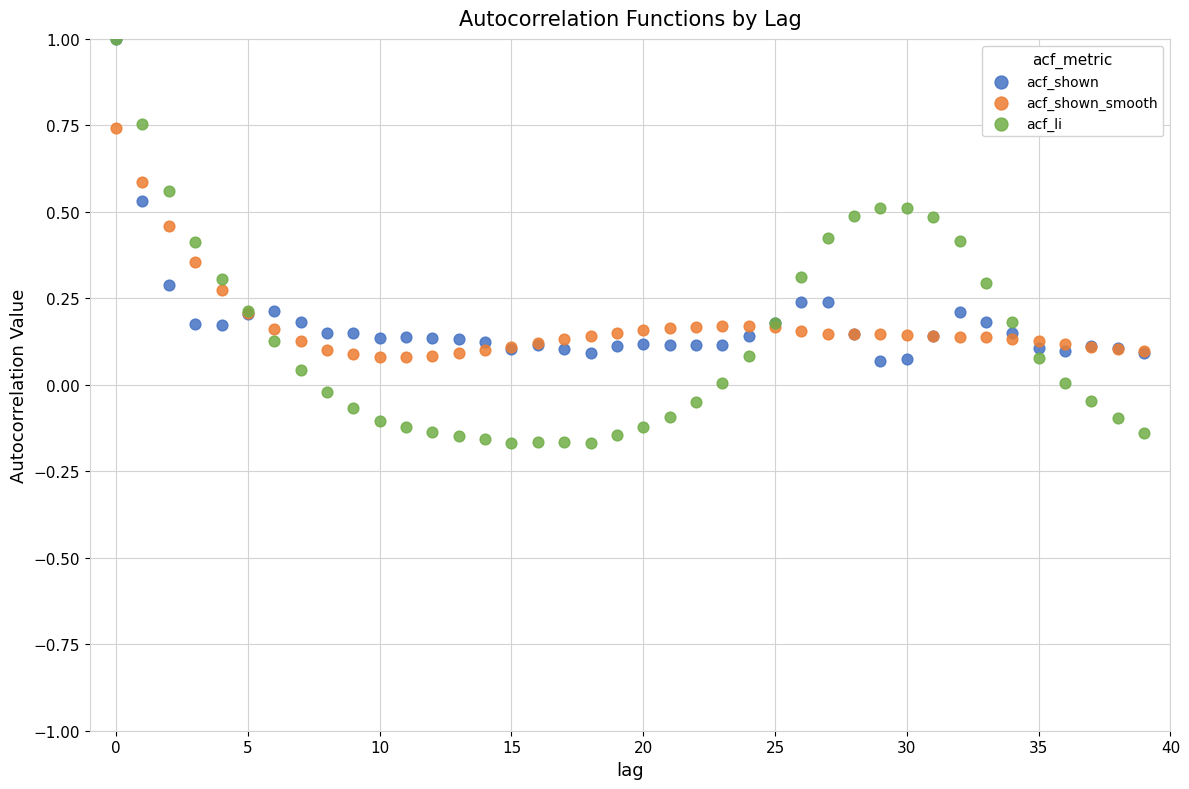

Which series reaches the minimum Y coordinate?

acf_li